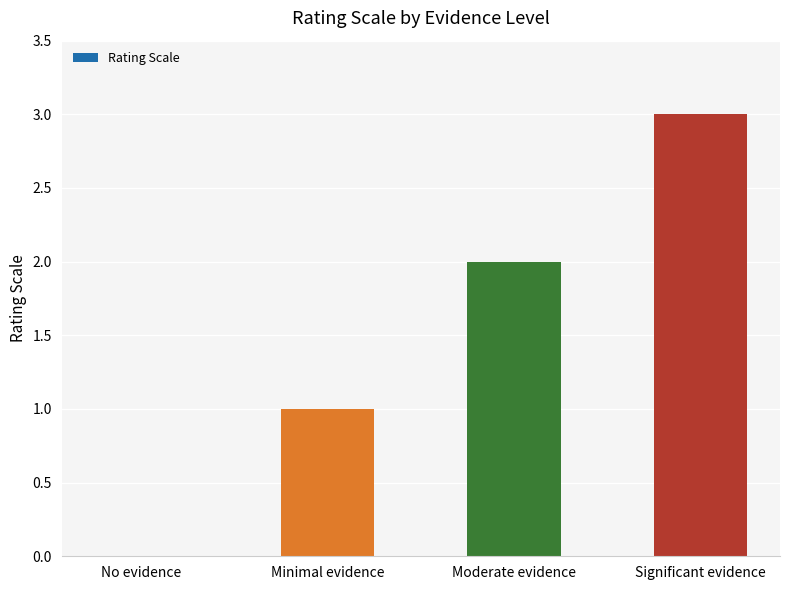

At which category does the chart reach its peak across all series?

Significant evidence